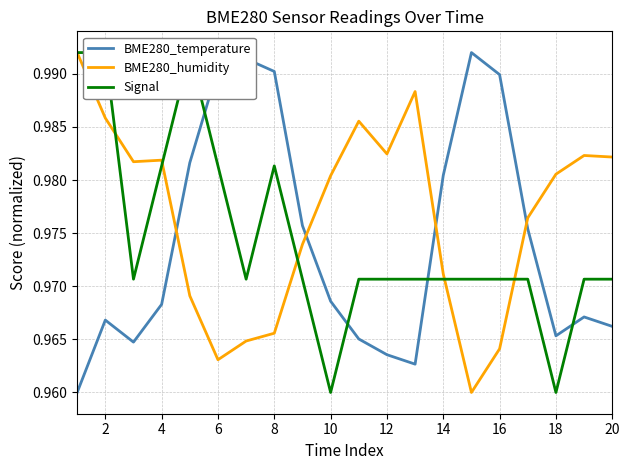

True or false: BME280_temperature and BME280_humidity cross at least once.

True